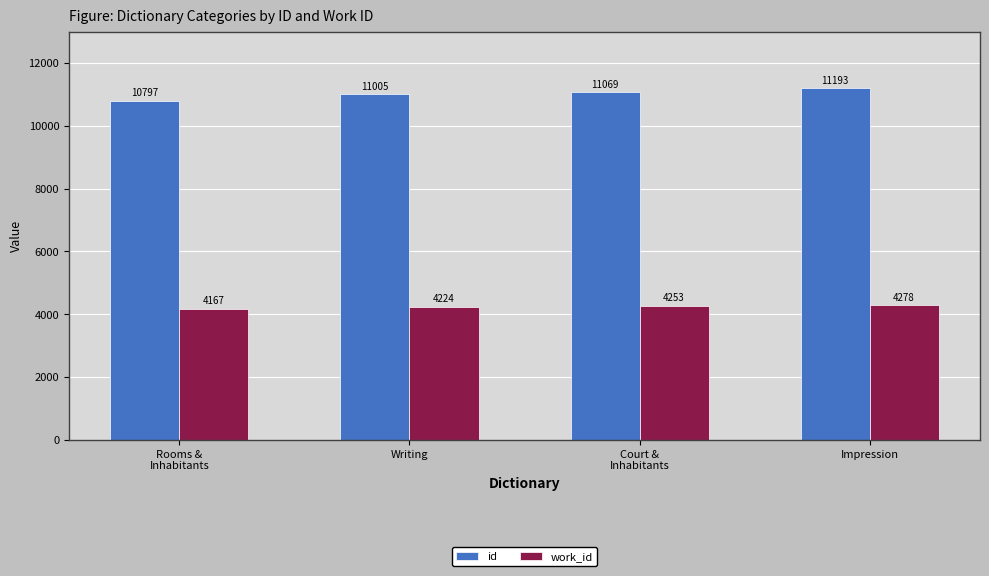

Which series has the largest total across all categories?

id